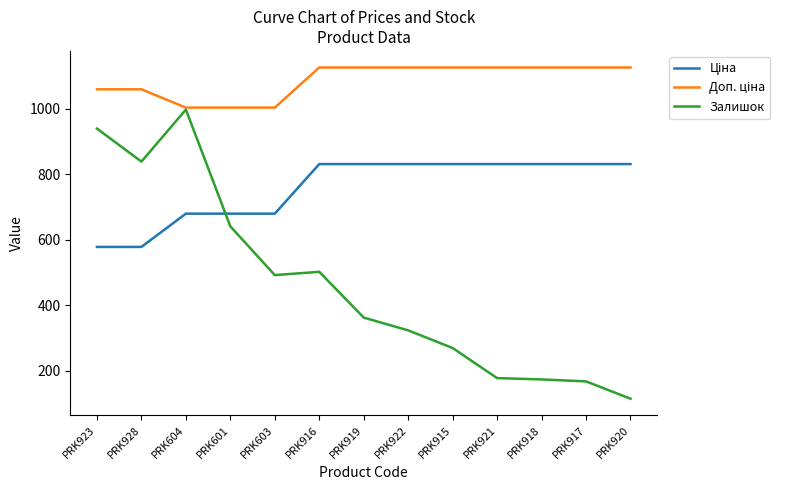

What is the smallest value displayed?

114.0